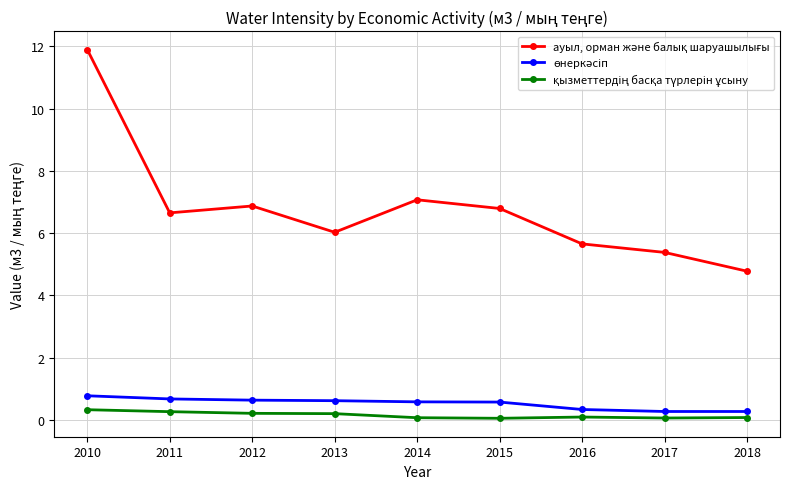

At which category does the chart reach its peak across all series?

2010